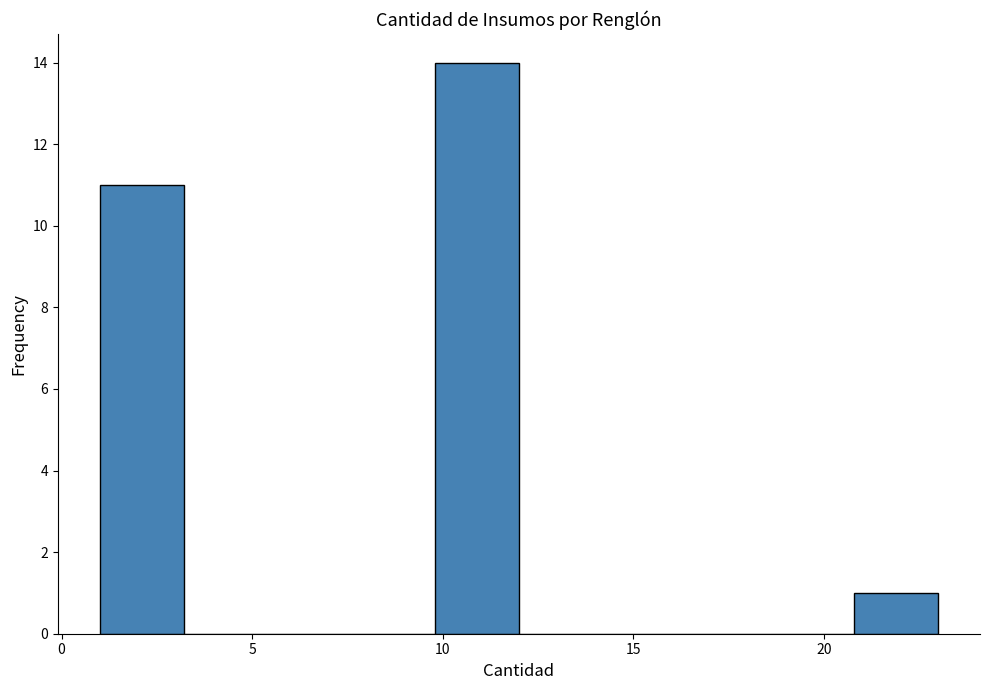

How tall is the bar that spans 1.0 to 3.2 on the x-axis? Neither the bar edges nor the heights are printed on the chart, so give them approximately, as read against the axes.

11